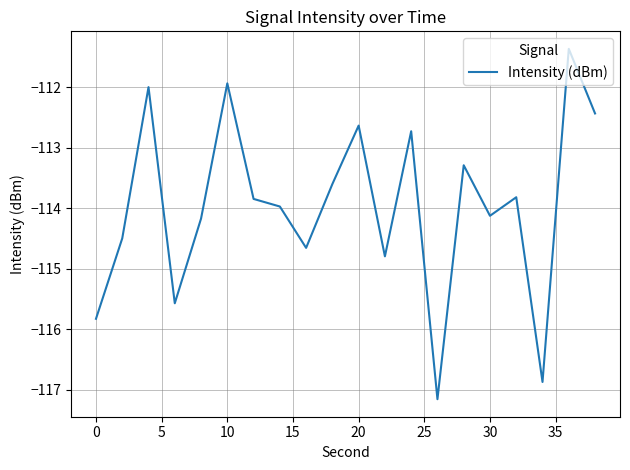

How many lines are shown in the chart?

1